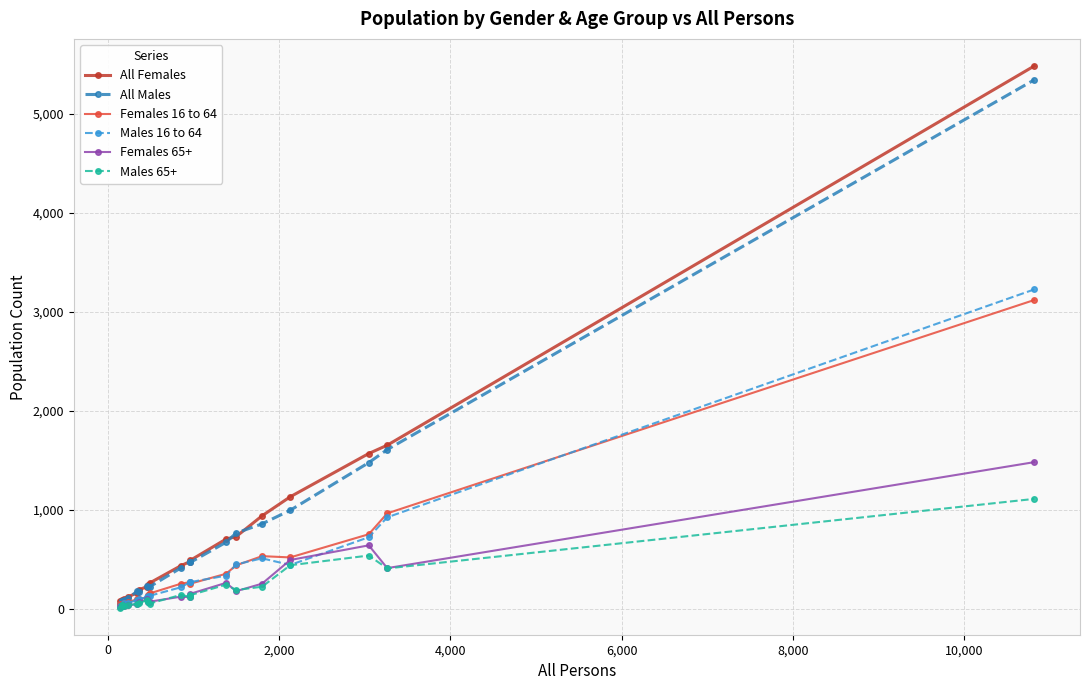

Which series has the widest spread of values?

All Females